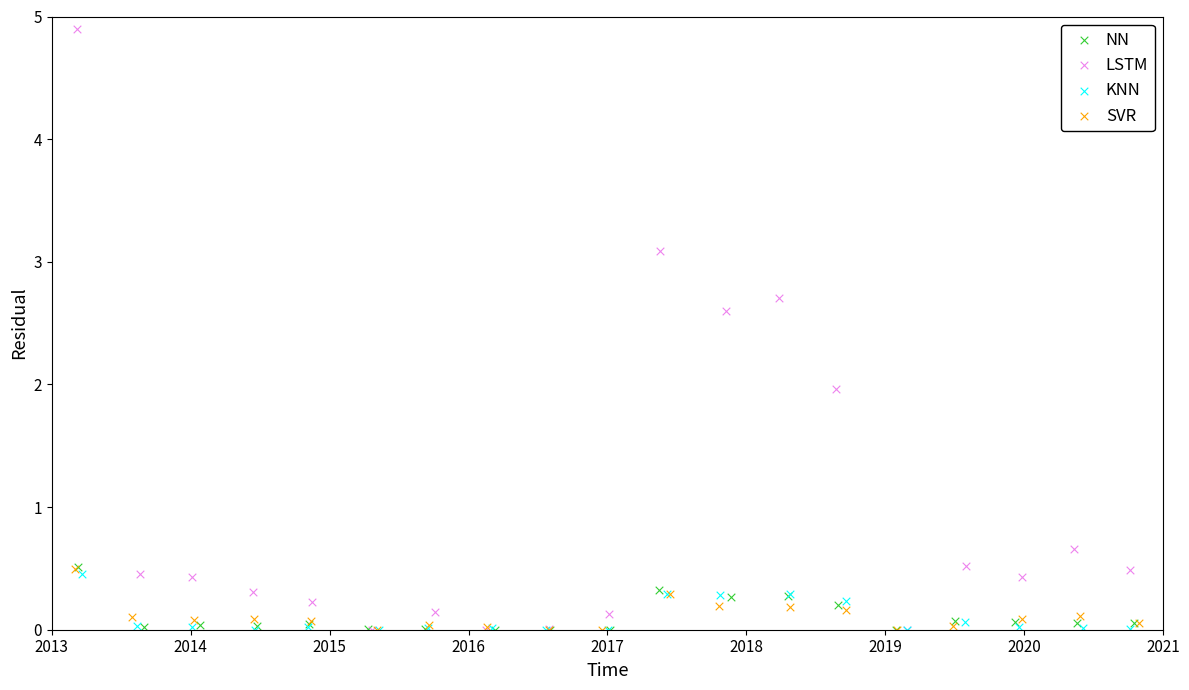

Which series contains the highest Y value?

LSTM